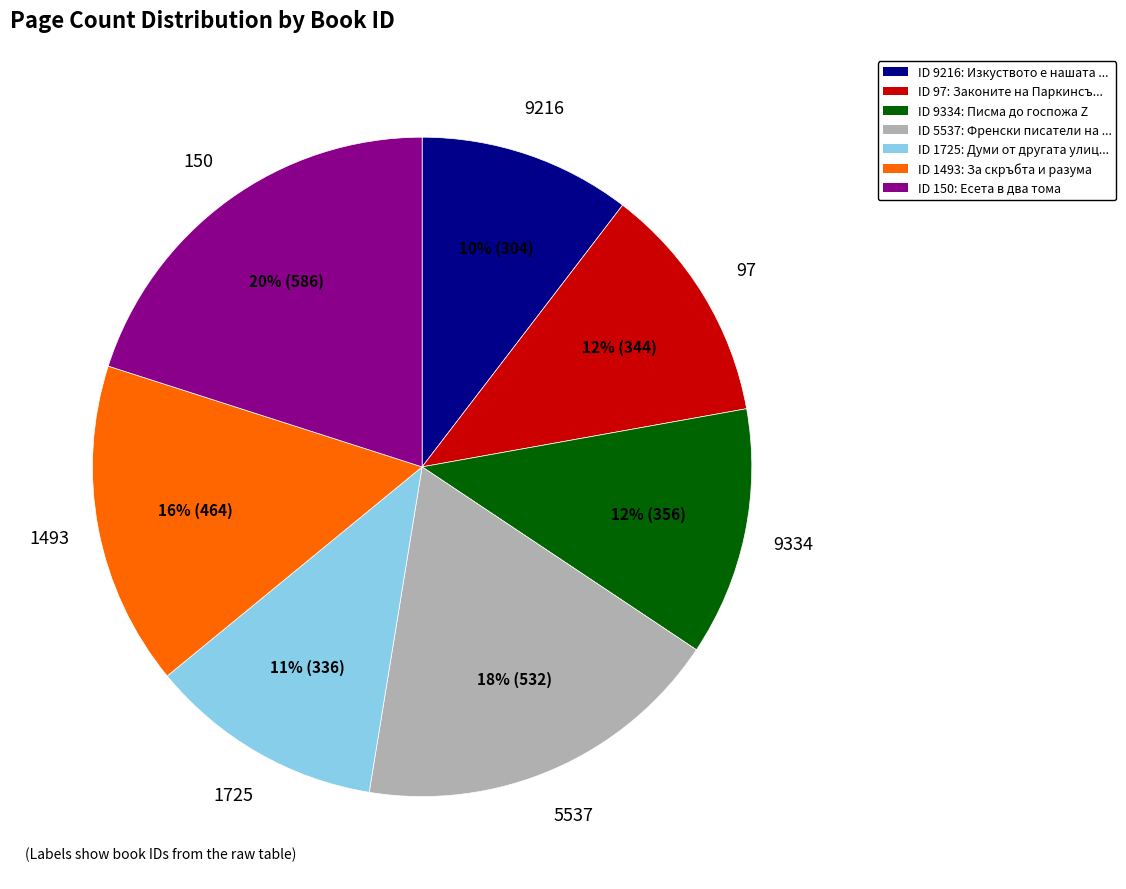

To the nearest percent, what is the difference between the ID 97: Законите на Паркинсъ... and ID 1493: За скръбта и разума slice percentages?

4%